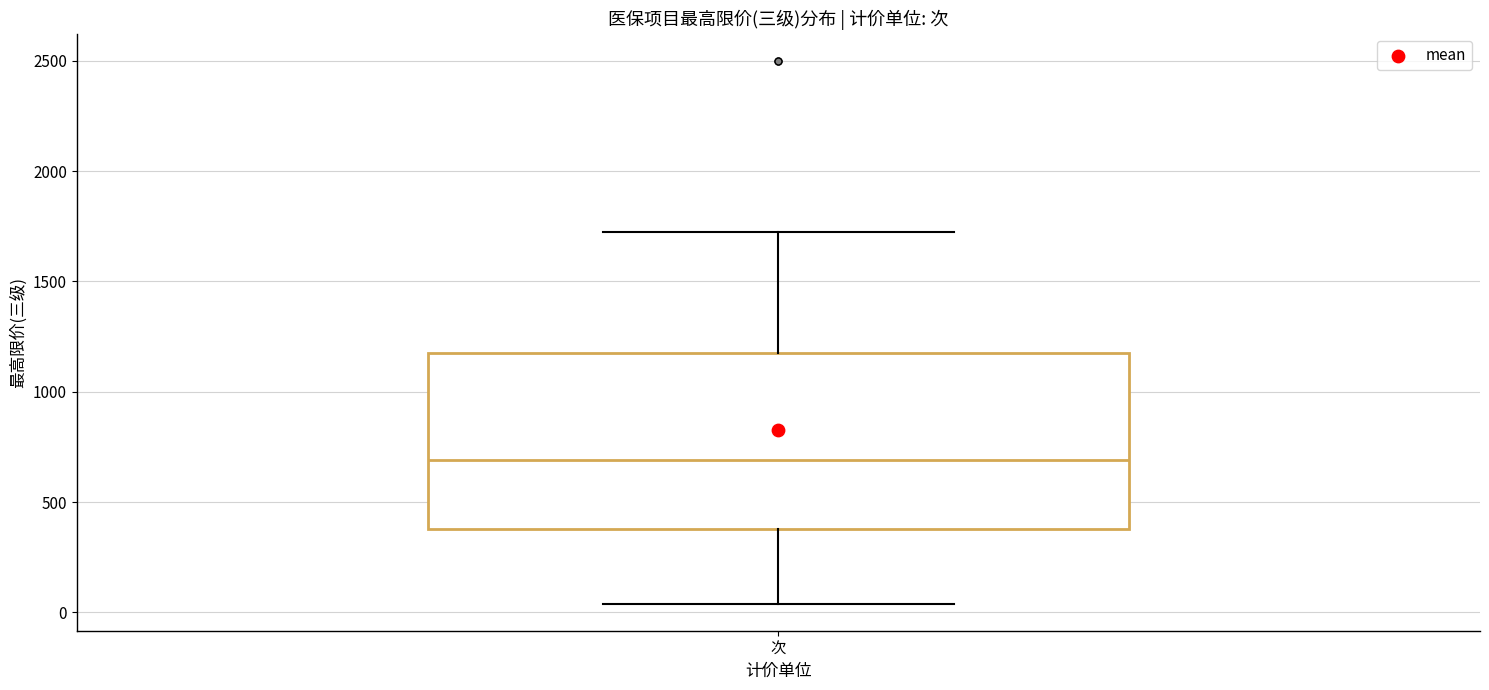

Where is the lower edge of the box for 次 on the y-axis? The values are not printed on the chart, so give them approximately, as read against the axis.

400